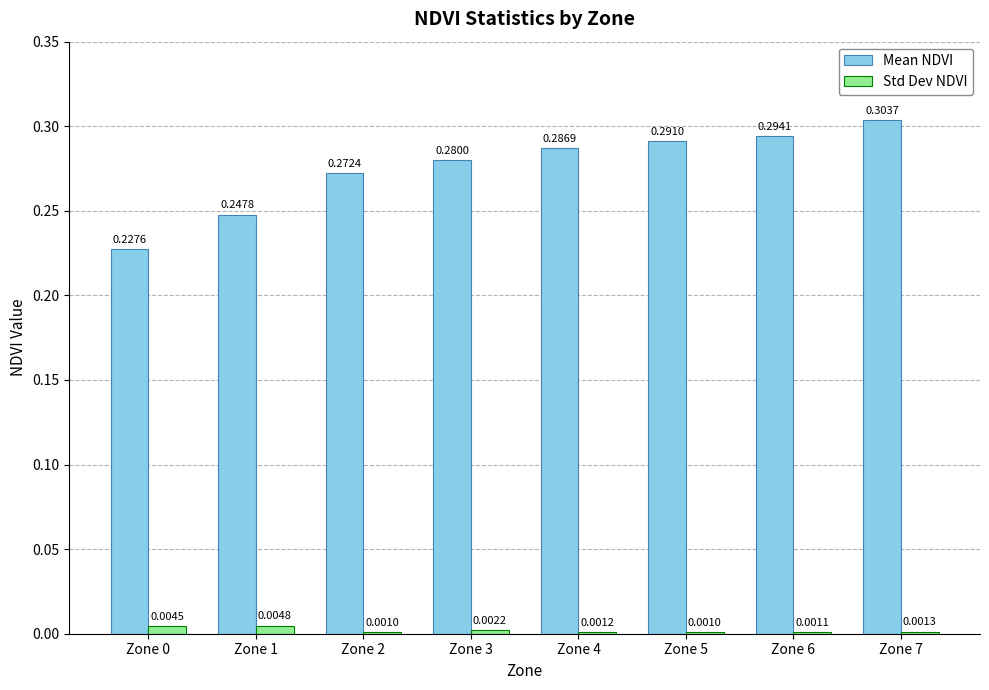

How many categories are shown in the chart?

8